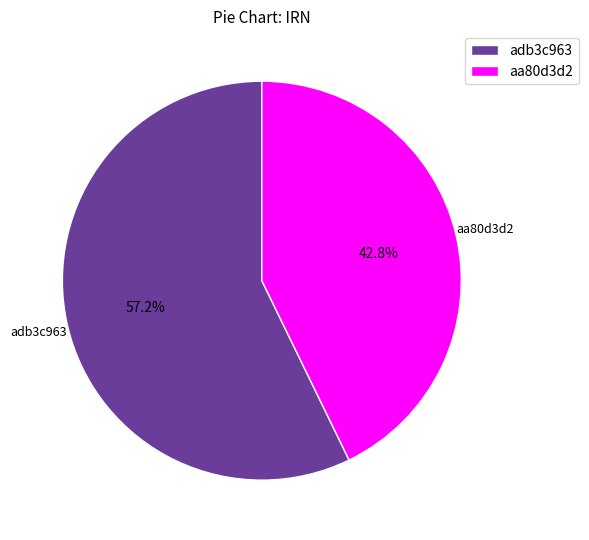

Does any single category account for the majority?

Yes